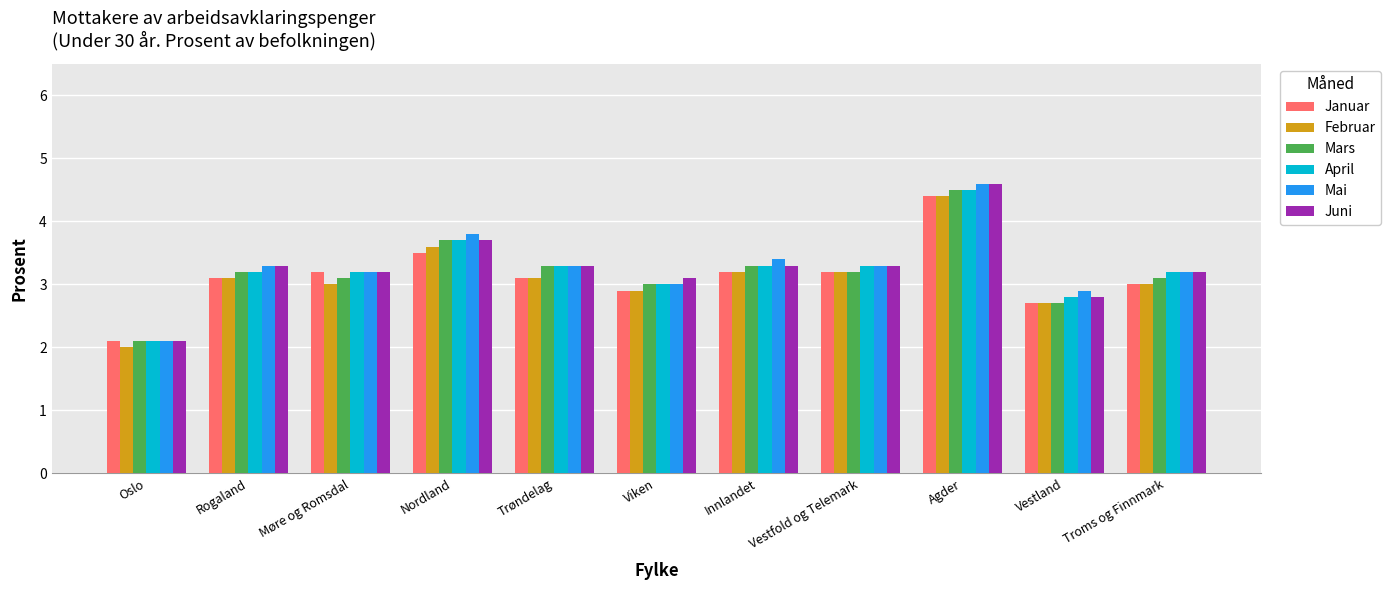

True or false: Januar has a value of 4.5 at Vestland.

False